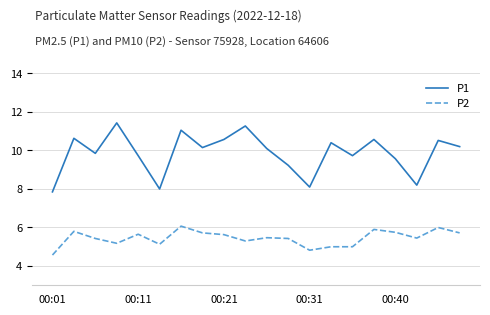

Which series has the widest spread of values?

P1